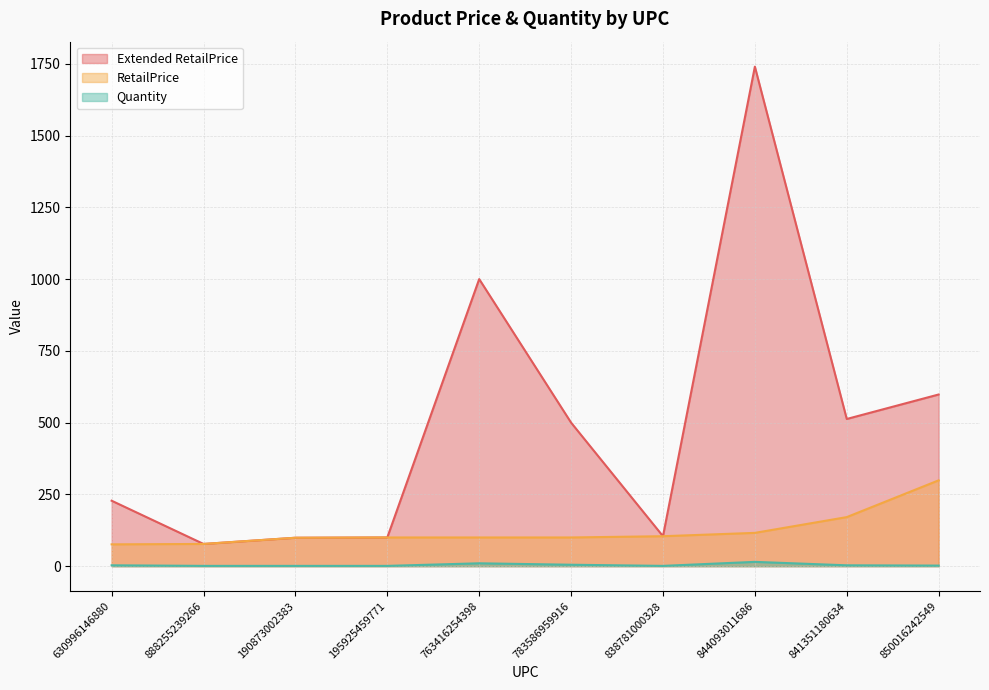

True or false: Extended RetailPrice and Quantity cross at least once.

False